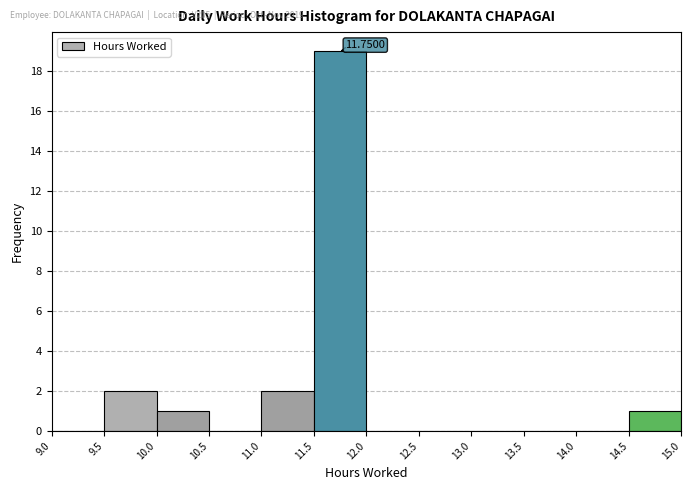

Which range on the x-axis has the tallest bar?

11.5 to 12.0